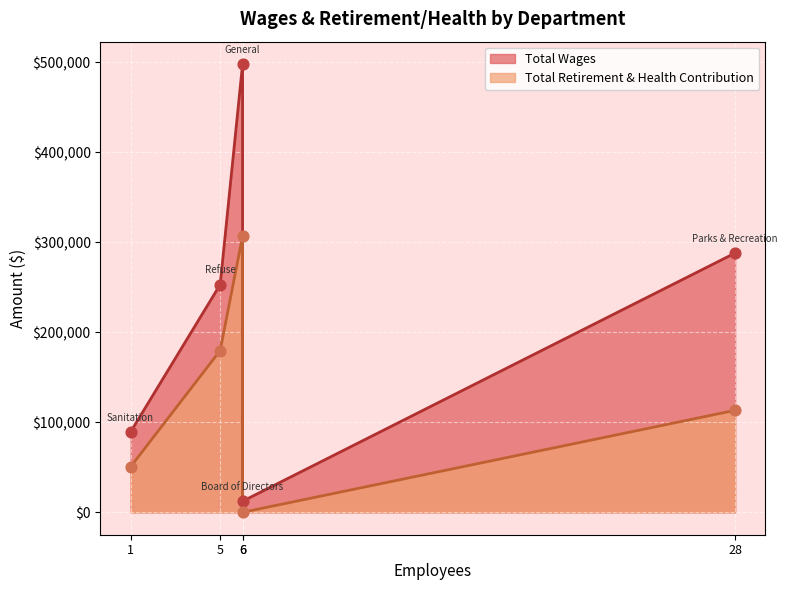

At how many categories does at least one series exceed 62577?

4